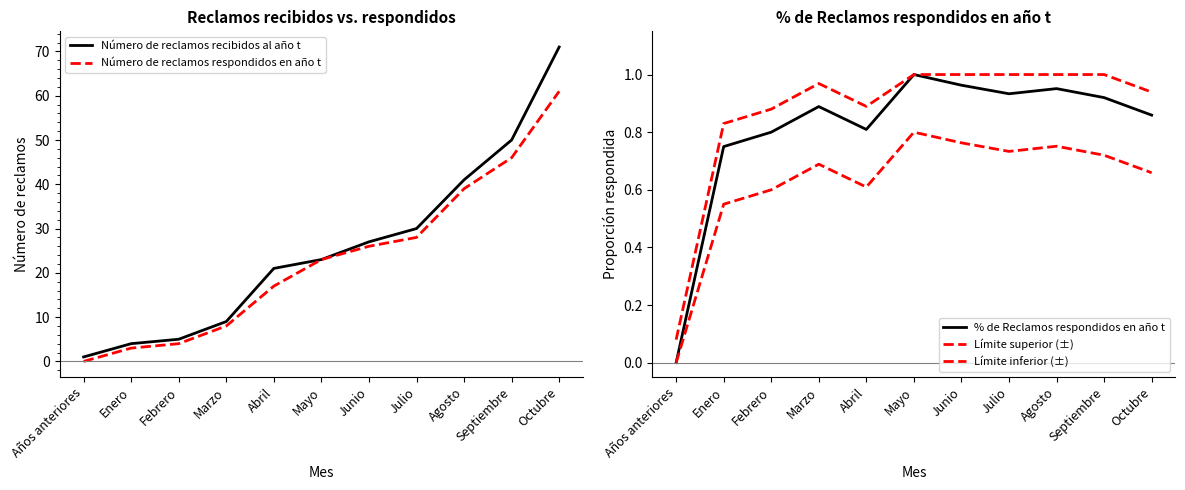

Where is Límite inferior (±) nearest to the value 0?

Años anteriores